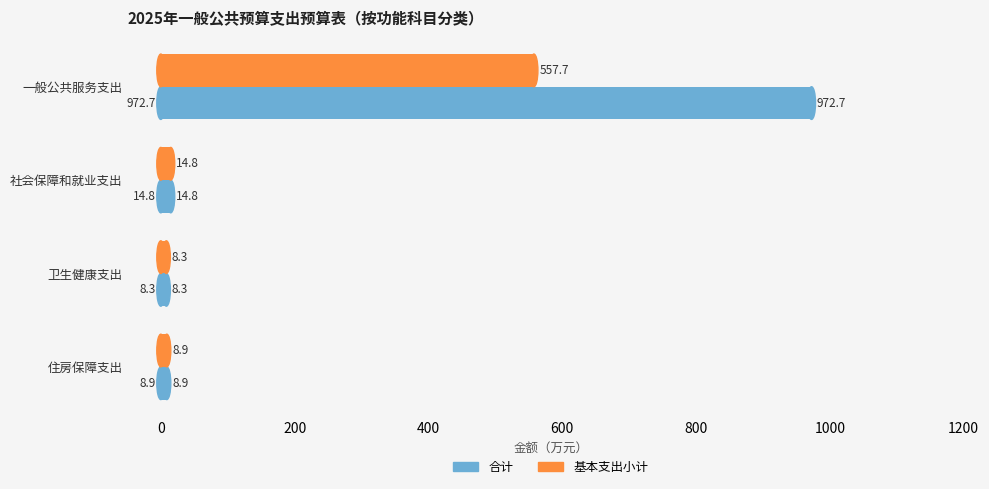

What is the spread (max minus min) of values at 一般公共服务支出?

415.0